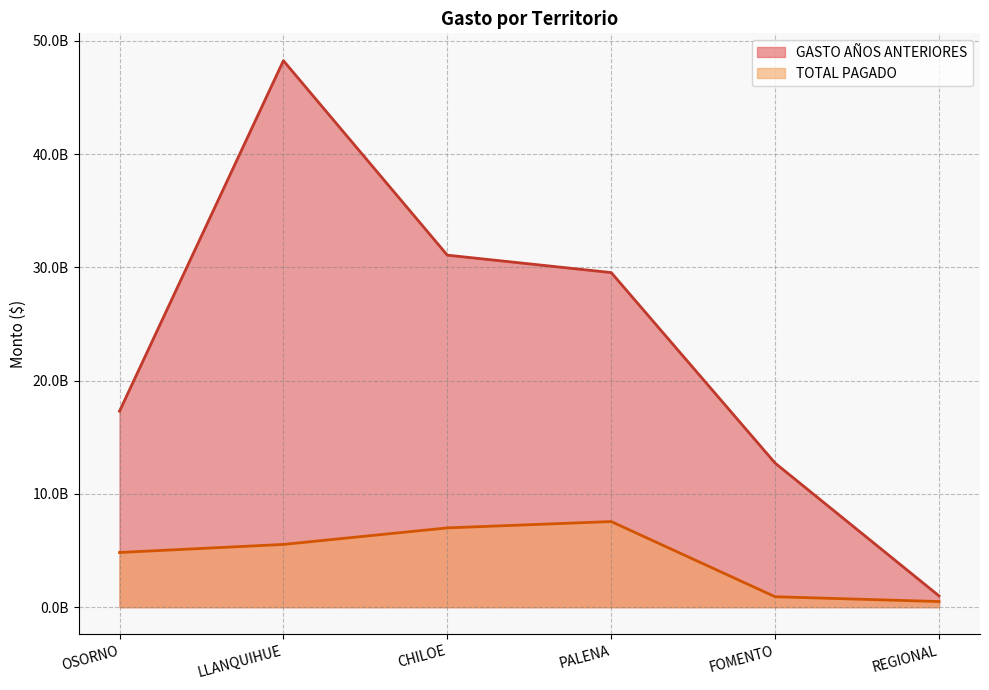

What is the sum of all TOTAL PAGADO values?

26343889517